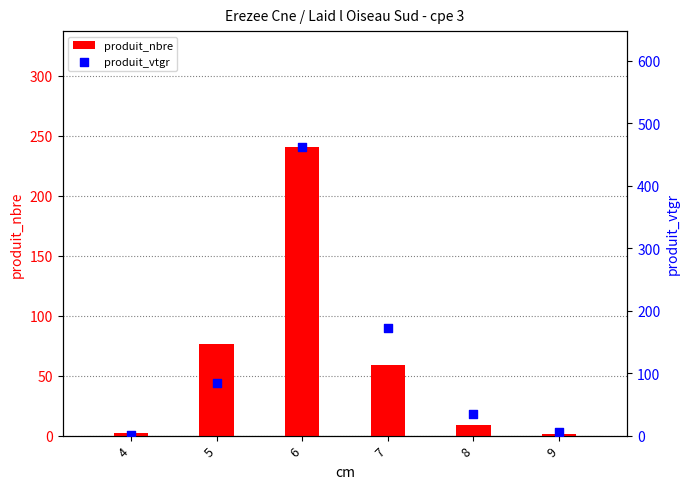

Which series contains the lowest Y value?

produit_nbre